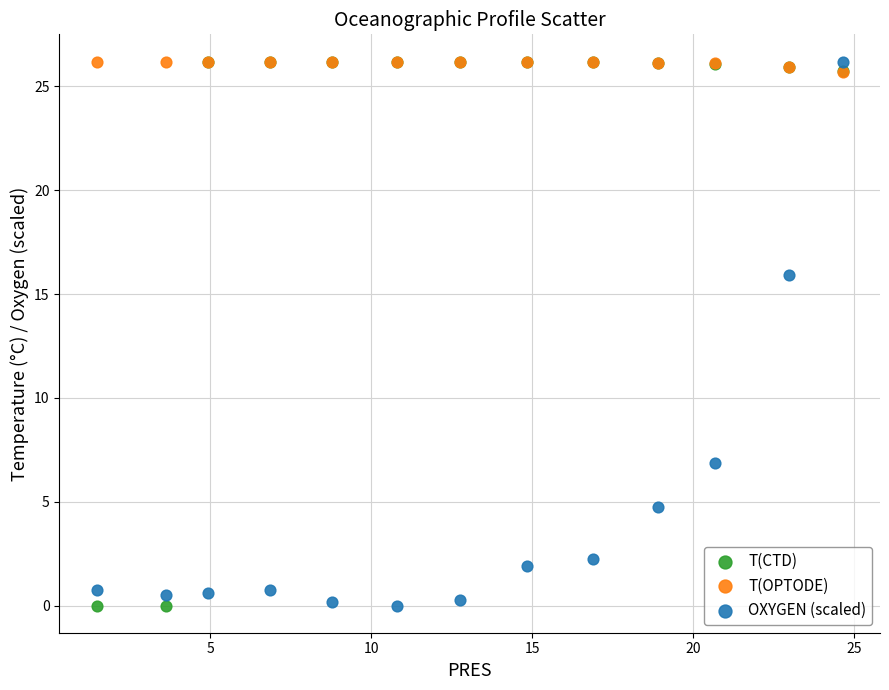

In the T(CTD) series, what Y value is closest to 13?

25.7